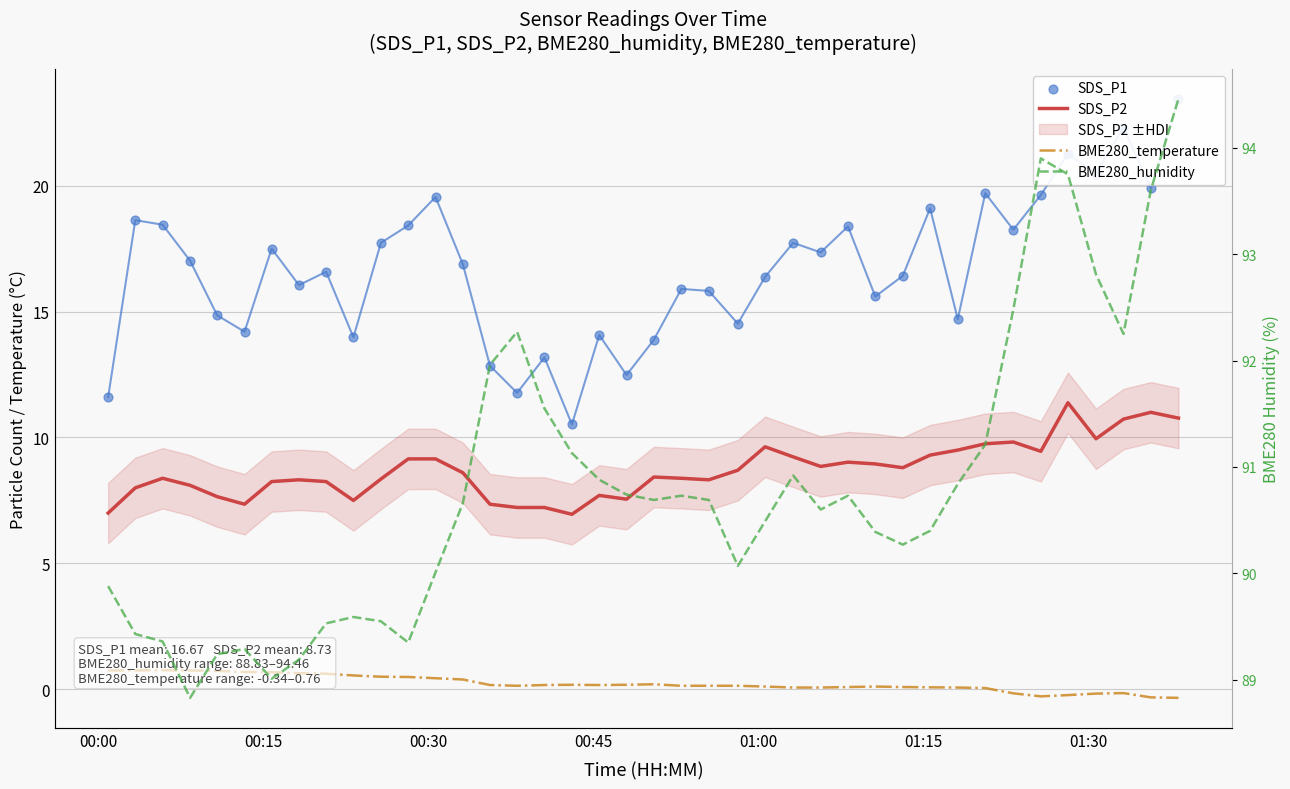

What are all the series names shown in the legend?

SDS_P2, BME280_temperature, SDS_P1, BME280_humidity